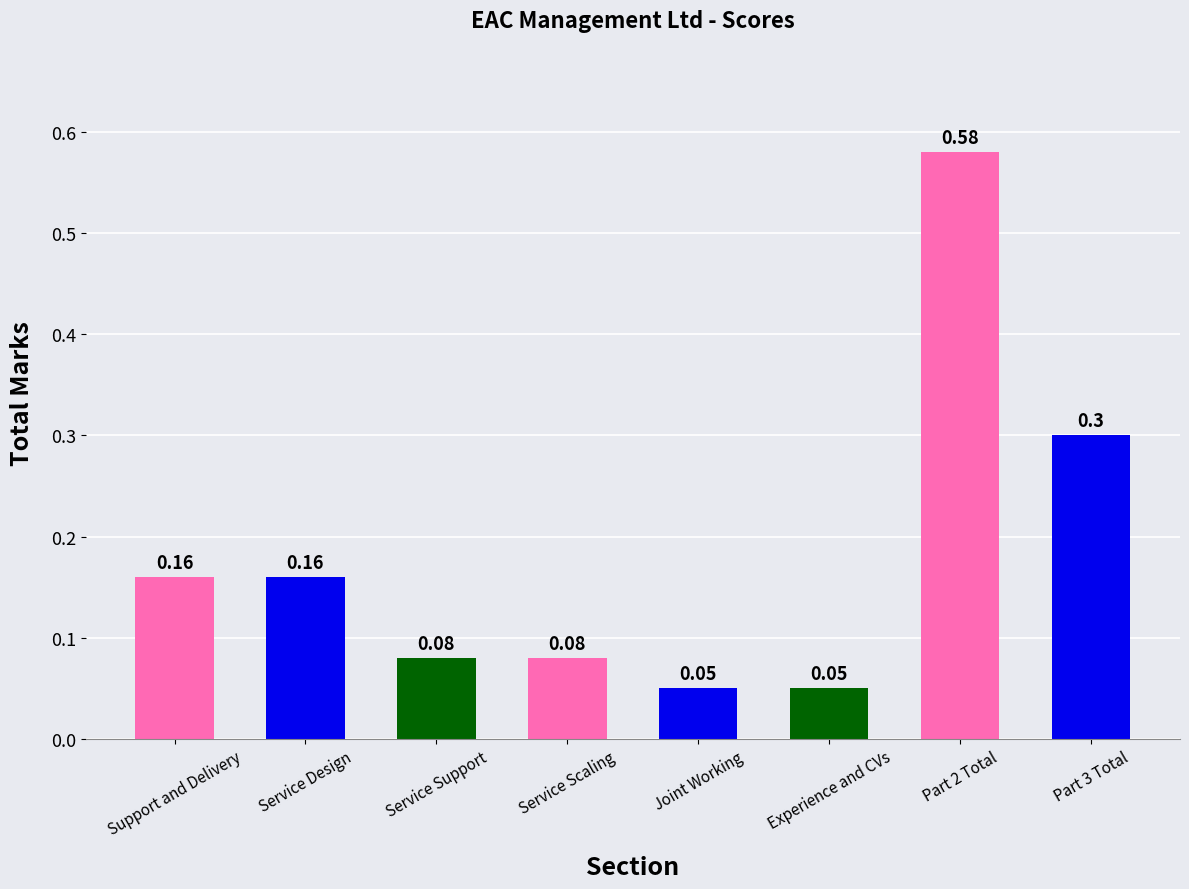

What is the sum of all values?

1.5